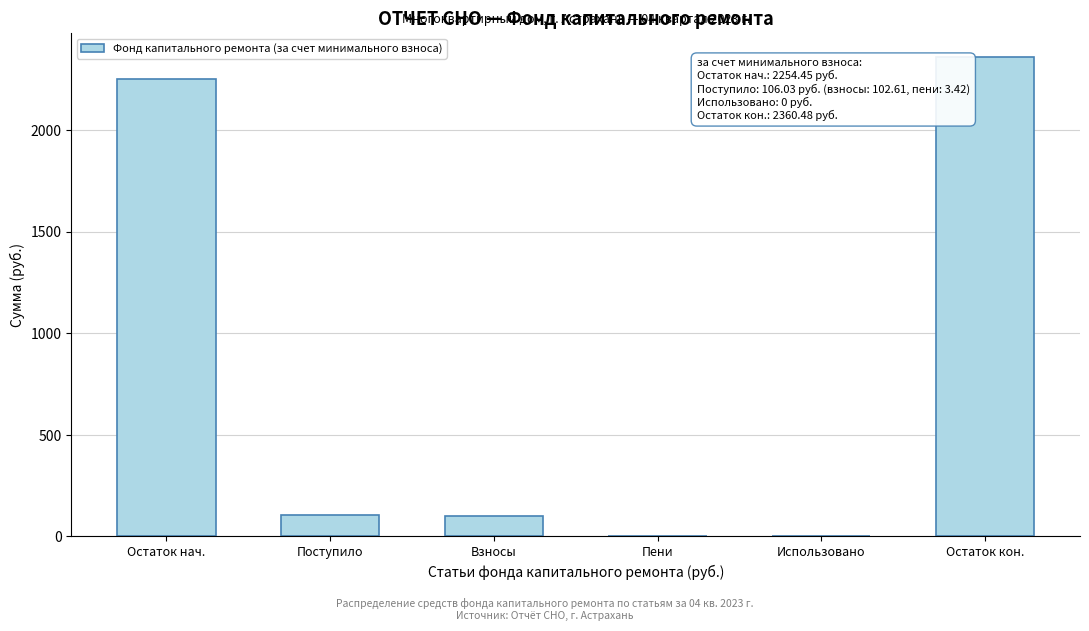

Where is the data nearest to the value 1180?

Поступило